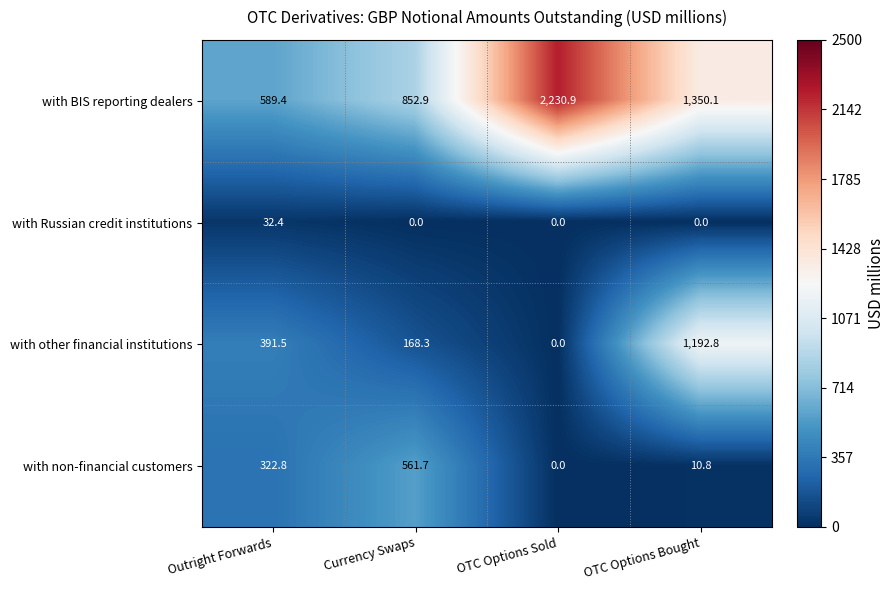

What is the sum of all with BIS reporting dealers values?

5023.3